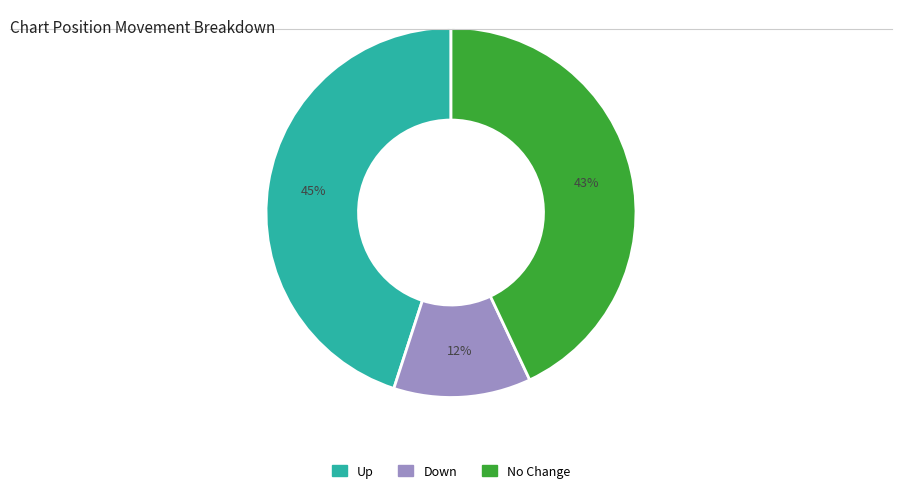

To the nearest percent, what percentage of the pie is Down?

12%